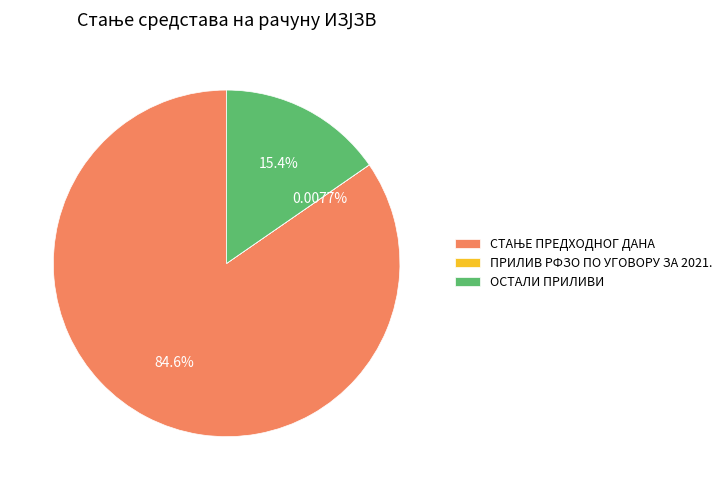

Is there any slice that represents more than half of the pie?

Yes